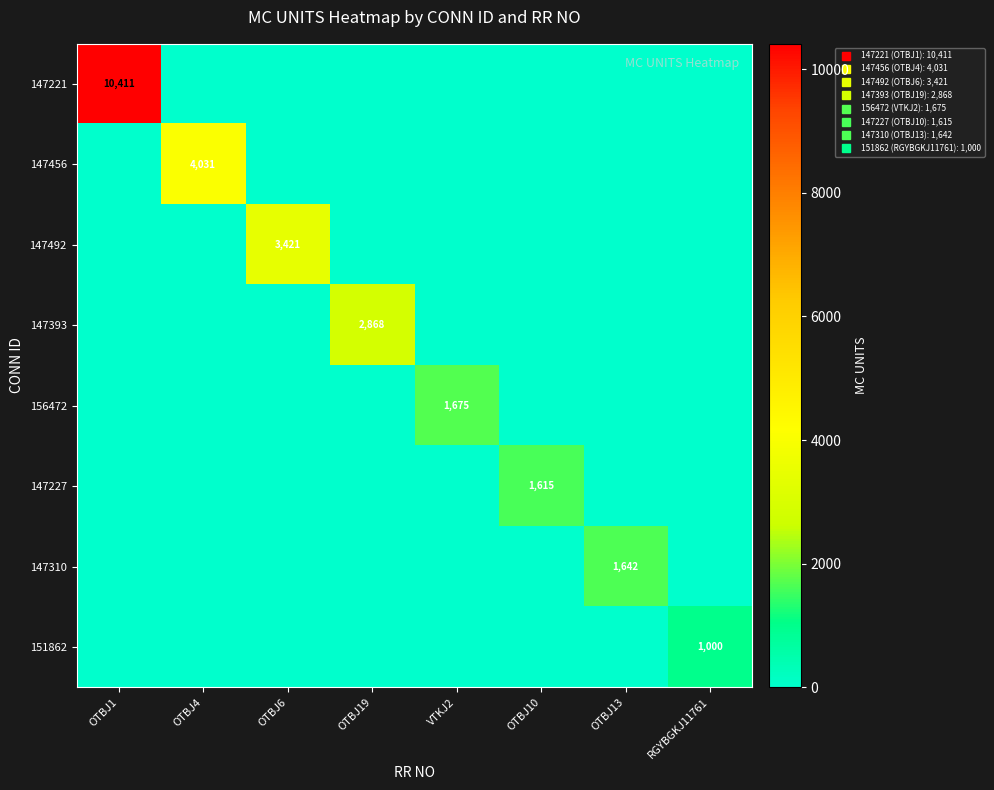

Which series changed the most between OTBJ1 and OTBJ10?

147221